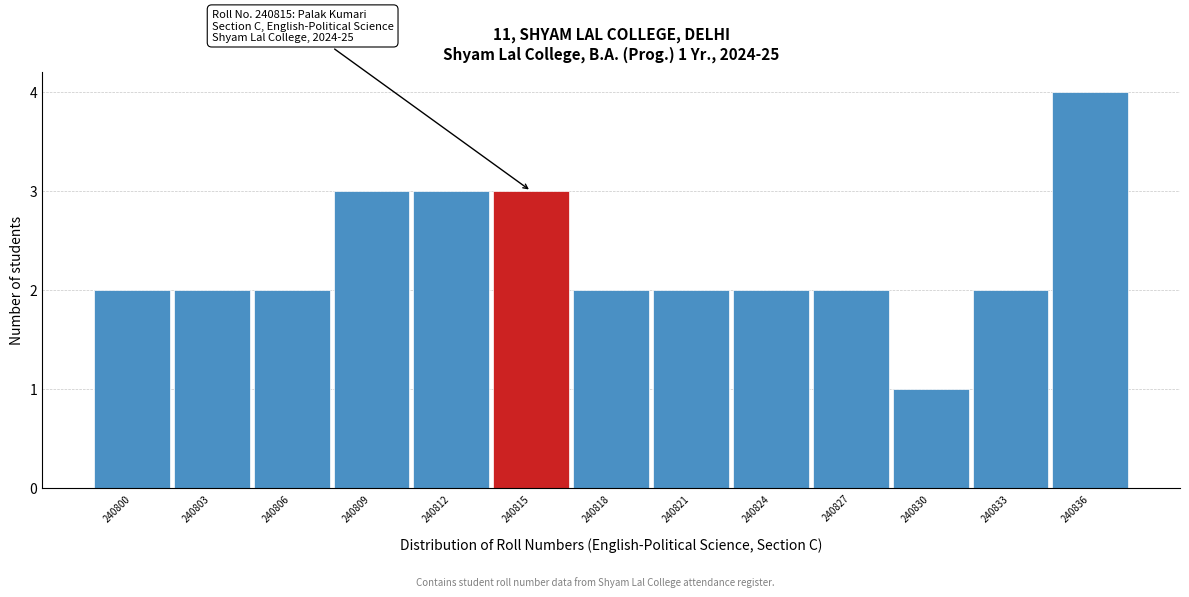

Reading left to right, what are all the values shown in this chart?

2	2	2	3	3	3	2	2	2	2	1	2	4